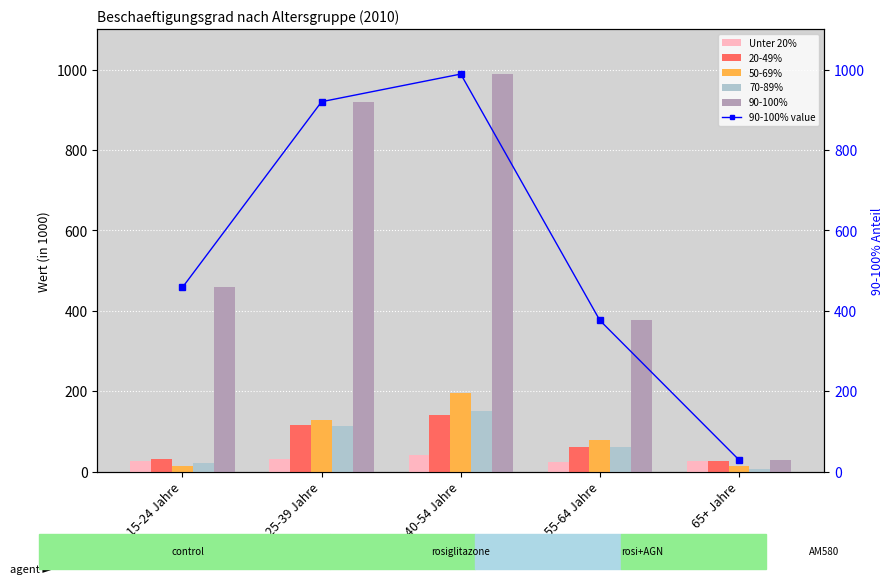

Is the value of 50-69% at 65+ Jahre greater than the value of 90-100% at 65+ Jahre?

No